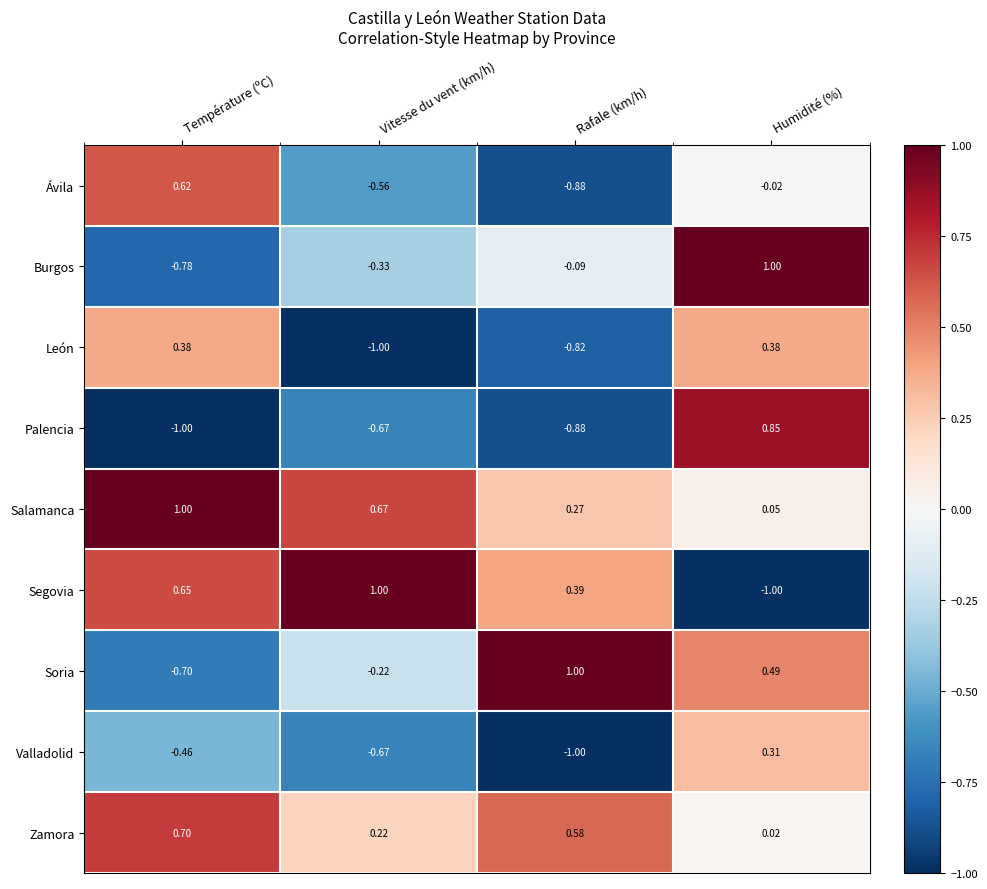

What is the minimum value shown in the chart?

-1.0